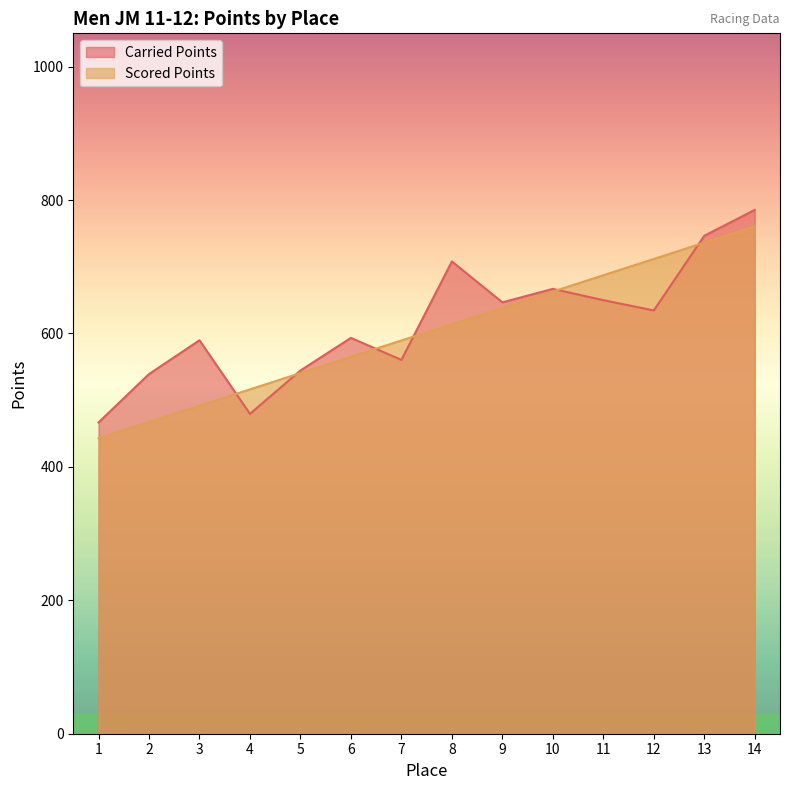

Which category has the lowest value in the Scored Points series?

1